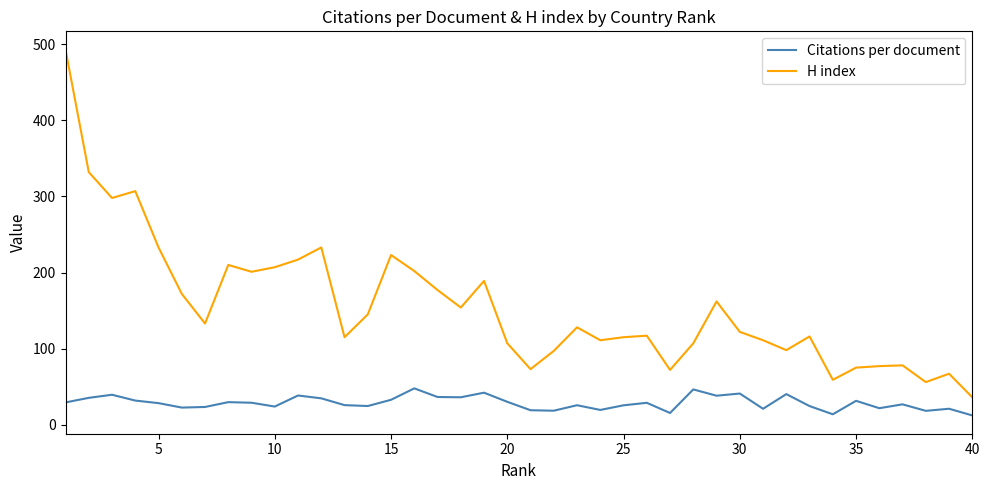

True or false: H index has more than 2 interior local peaks.

True